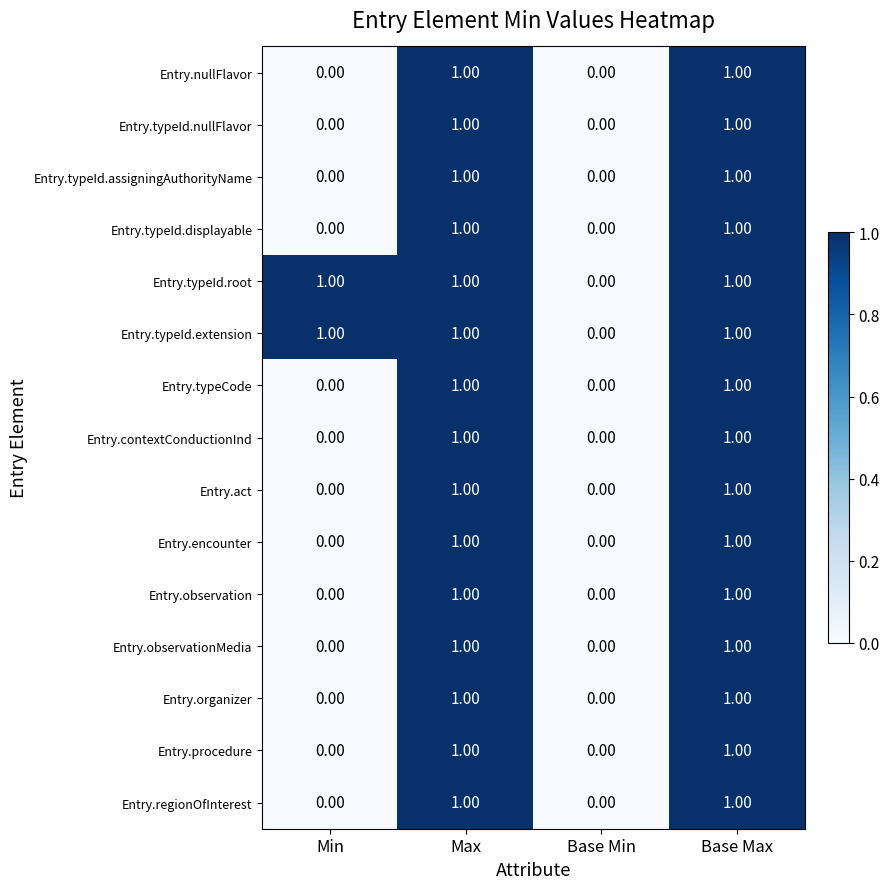

Where is Entry.typeId.root nearest to the value 0?

Base Min